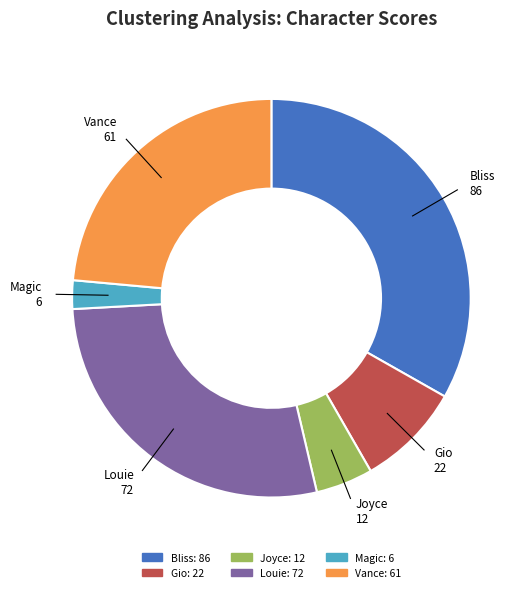

Which slice is the largest?

Bliss